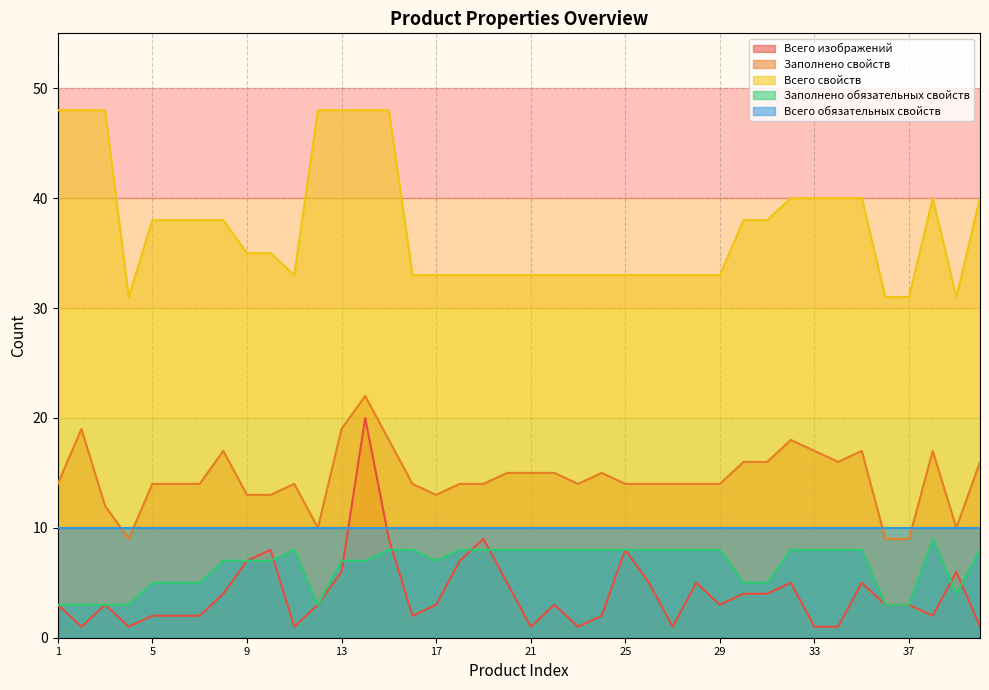

Where is the first local maximum for Заполнено свойств?

2